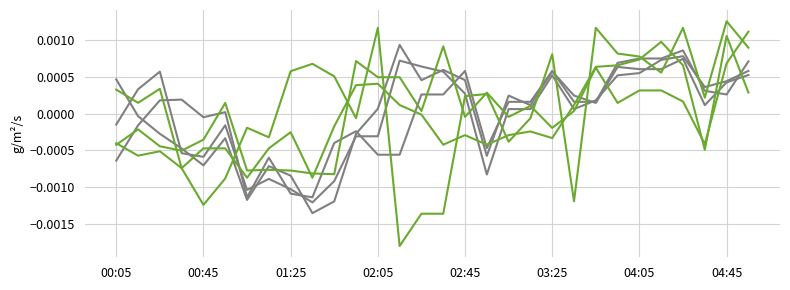

Does the chart display data point markers on the line(s)?

No